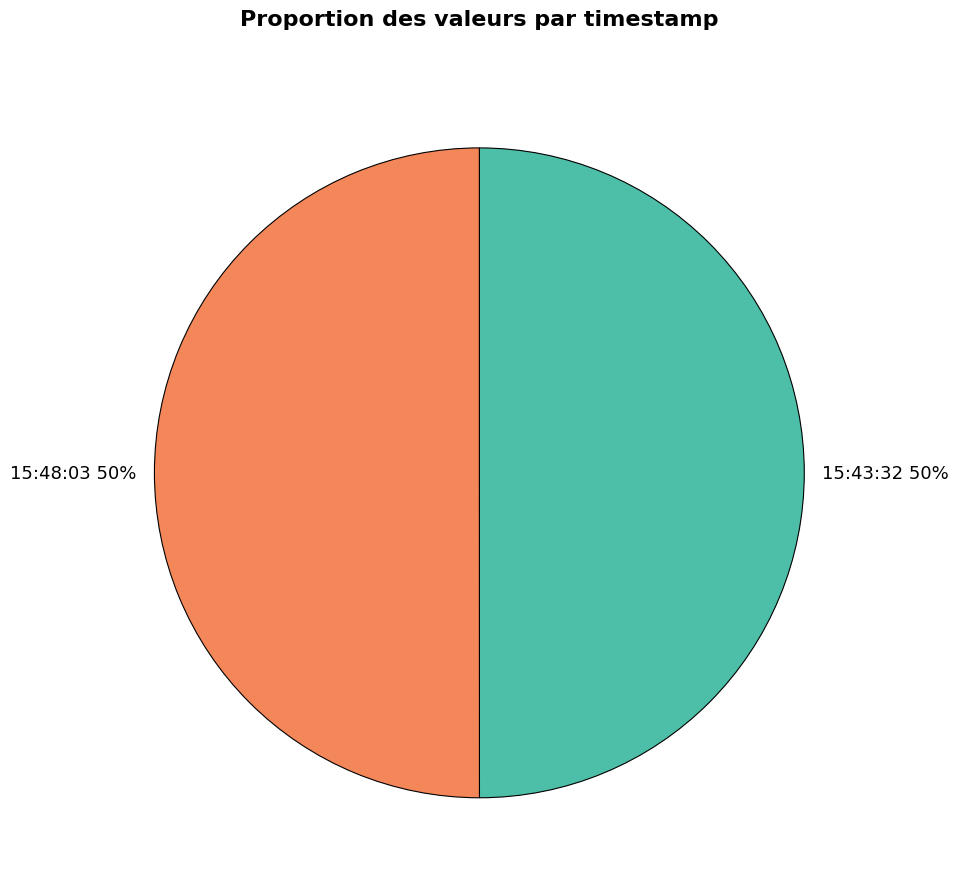

To the nearest percent, what is the average slice percentage?

50%